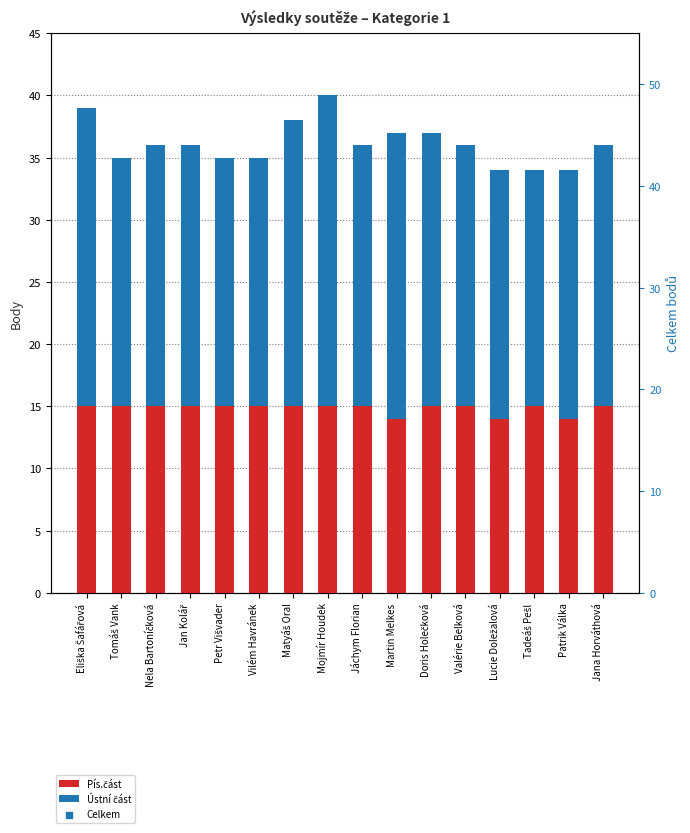

What are all the series names shown in the legend?

Pís.část, Ústní část, Celkem